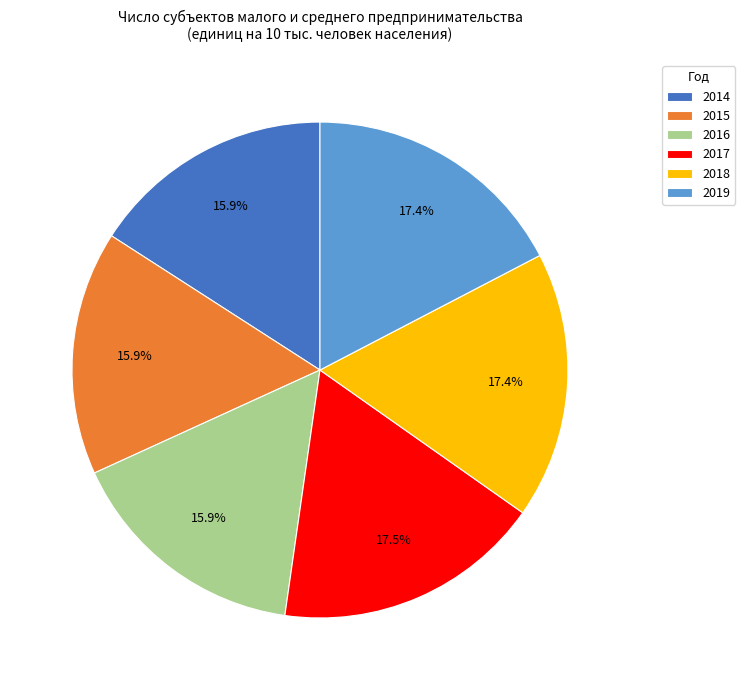

To the nearest percent, what is the combined percentage of 2018 and 2017?

35%